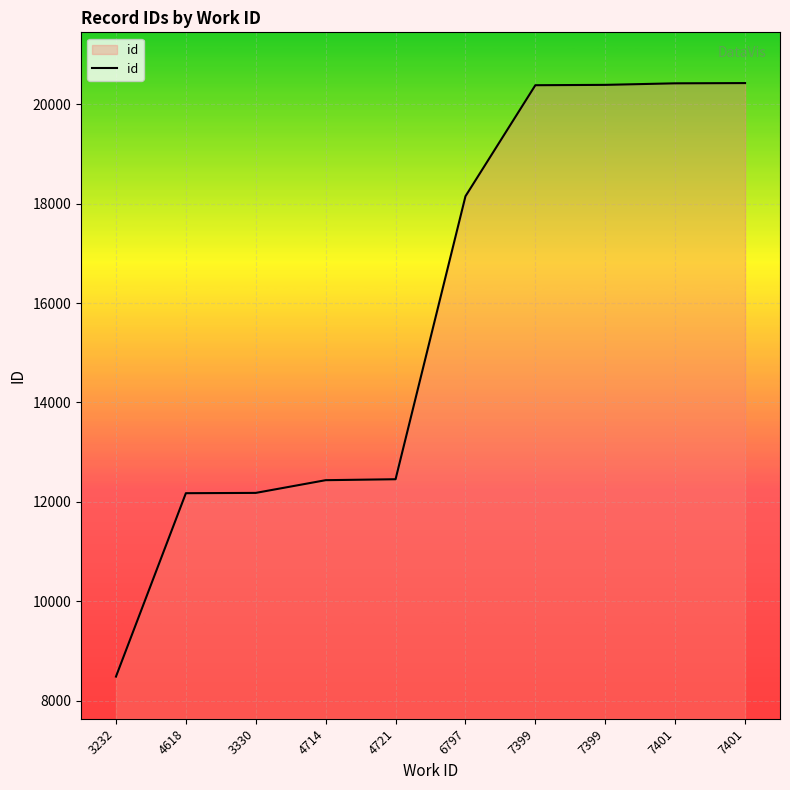

Reading left to right, transcribe all the data shown in this chart.

3232=8482	4618=12174	3330=12180	4714=12436	4721=12455	6797=18152	7399=20387	7399=20394	7401=20425	7401=20430